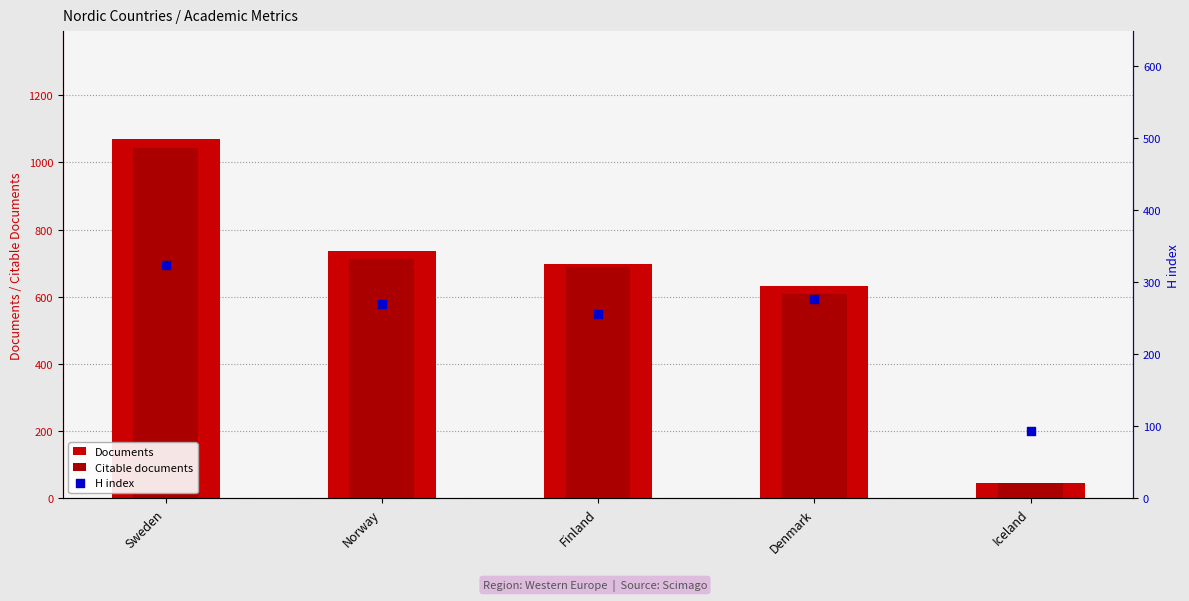

What is the total value across all series at Iceland?

185